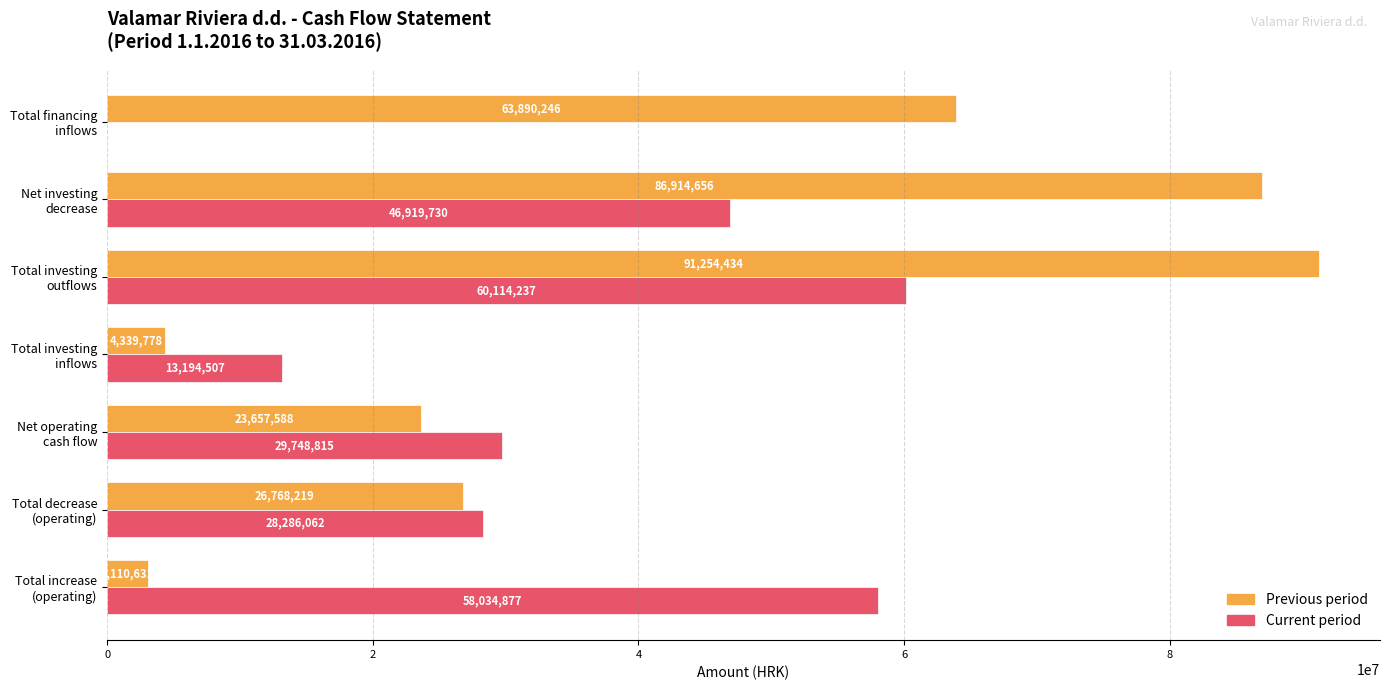

What is the greatest value displayed?

91254434